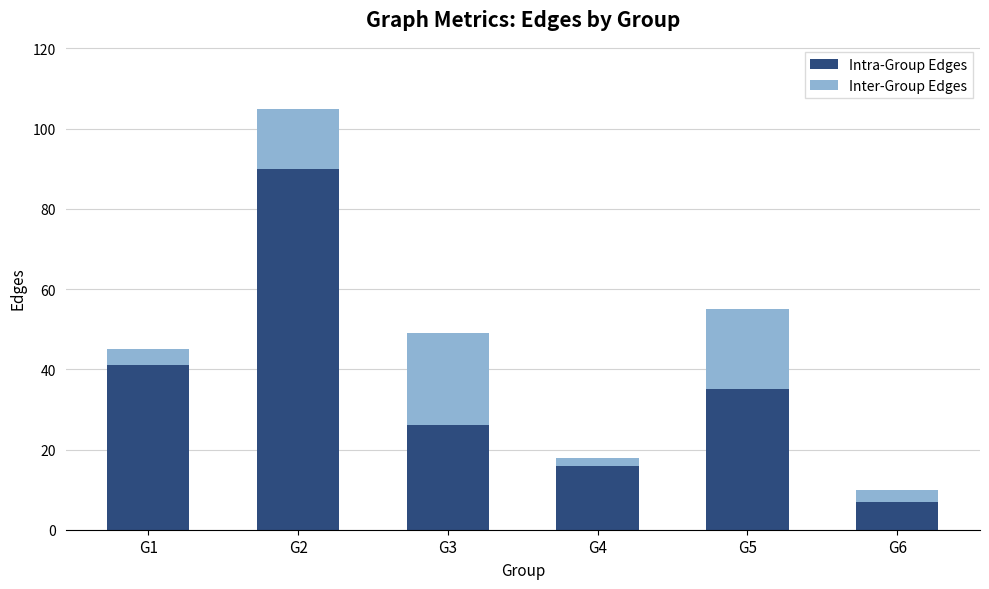

Rank the categories by Intra-Group Edges value from highest to lowest.

G2, G1, G5, G3, G4, G6